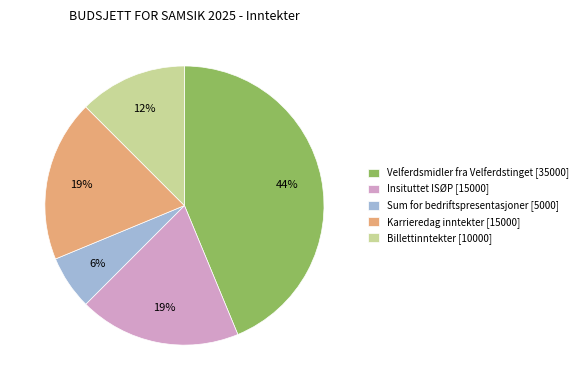

Is Billettinntekter the majority of the pie?

No